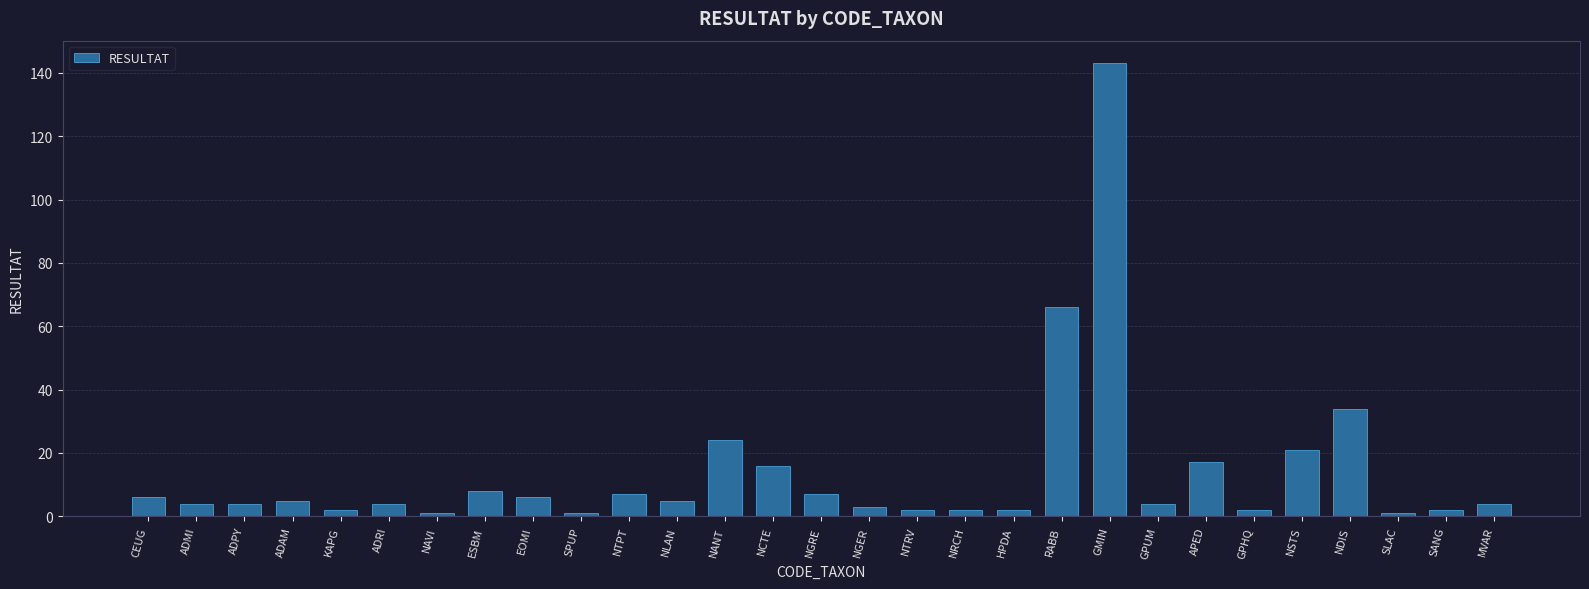

True or false: the data shows 16 at NCTE.

True